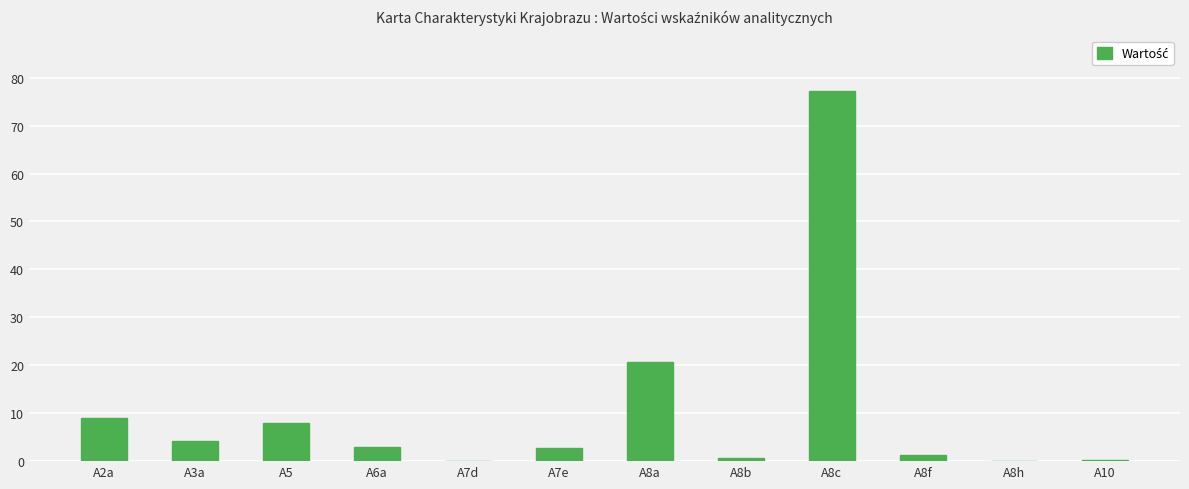

What is the sum of all values?

127.2